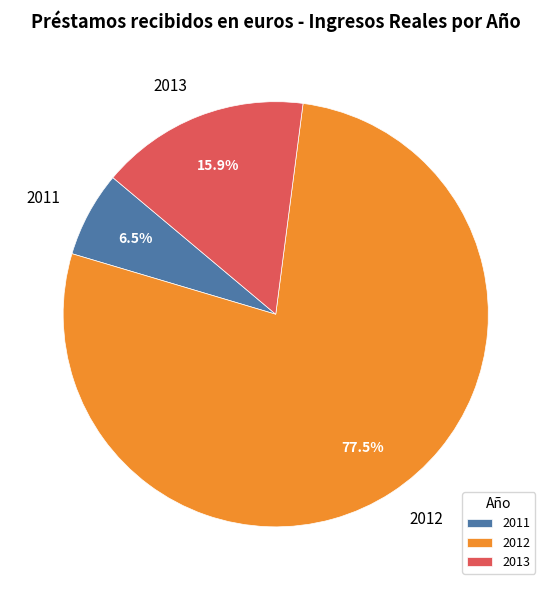

Which slice is the smallest?

2011